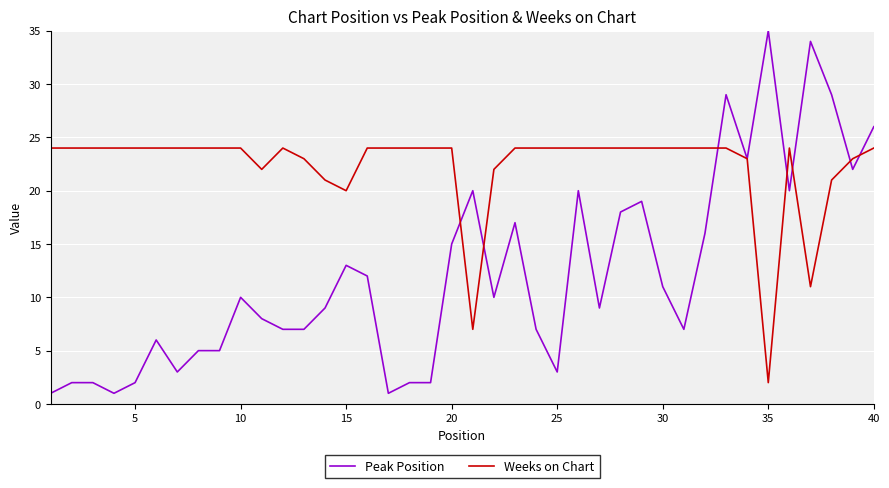

Which series has the largest total across all categories?

Weeks on Chart